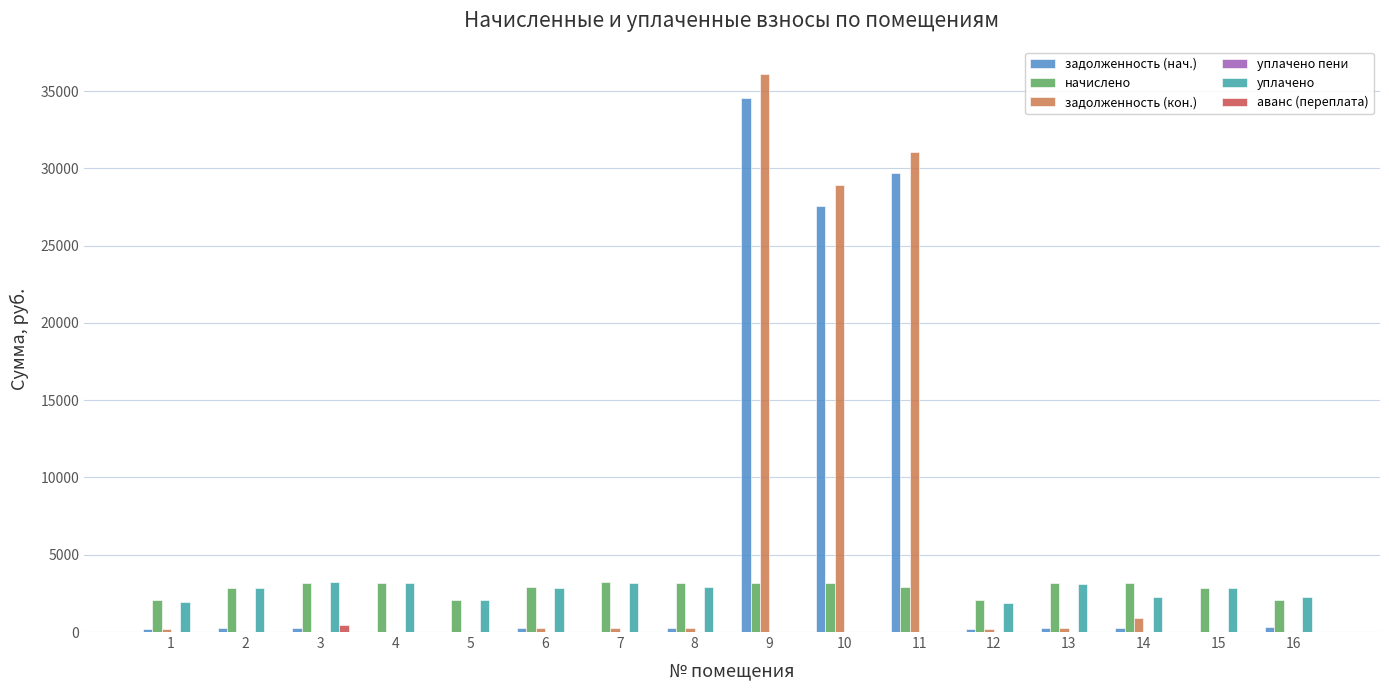

What is the sum of all уплачено values?

34681.9